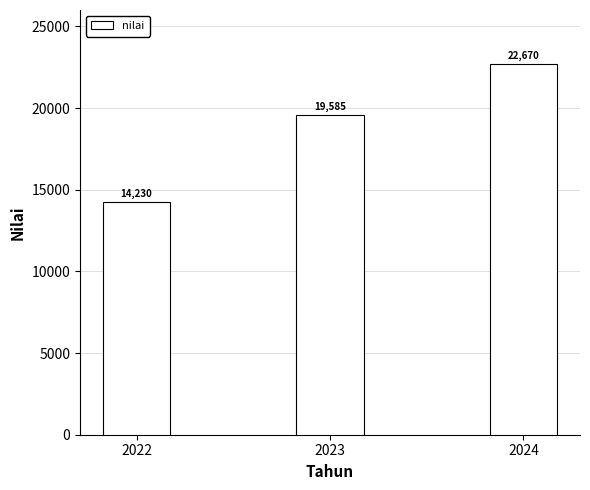

Between 2022 and 2023, which is larger?

2023